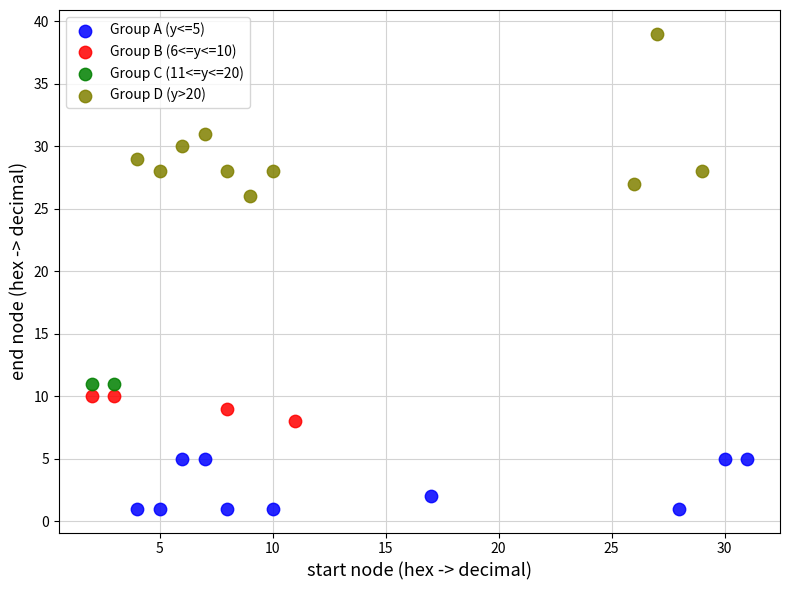

Which series contains the highest Y value?

Group D (y>20)